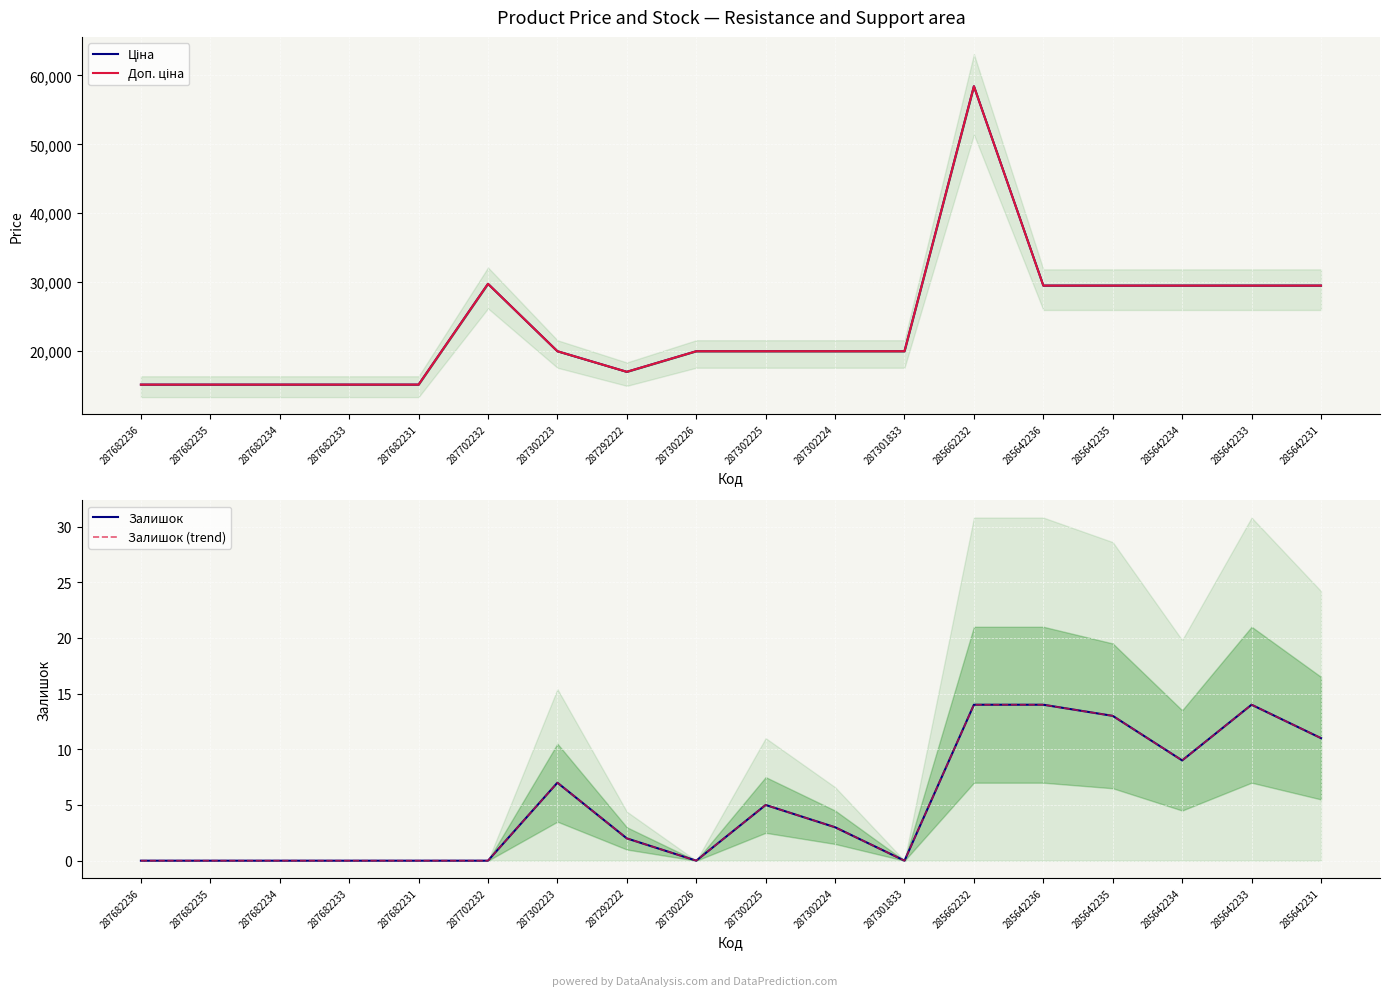

What position from the left is 287682235?

2